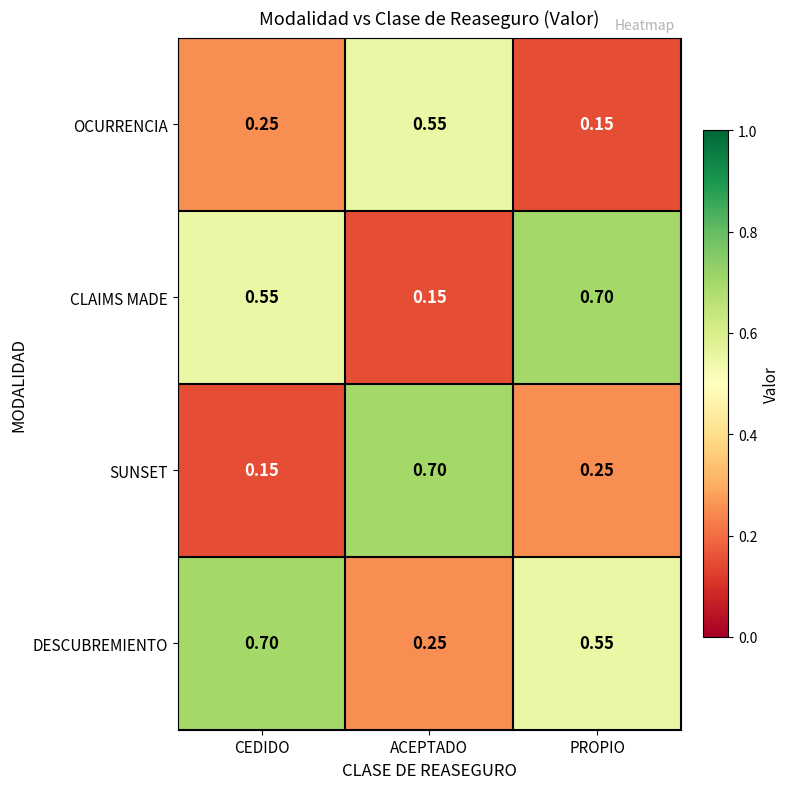

Which category has the highest value in the DESCUBREMIENTO series?

CEDIDO